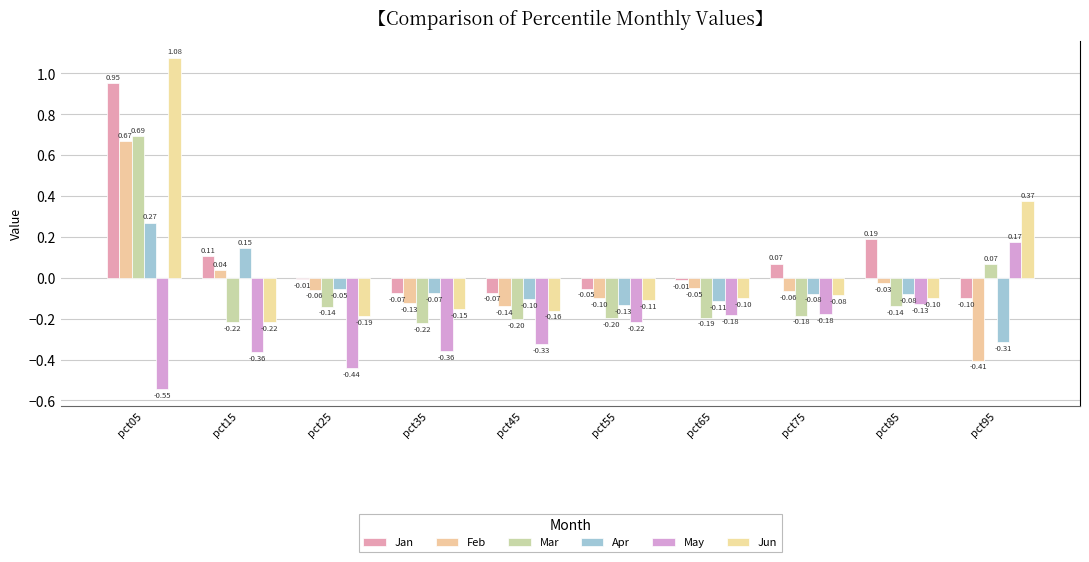

Is it true that Jan equals 1.7 at pct05?

False